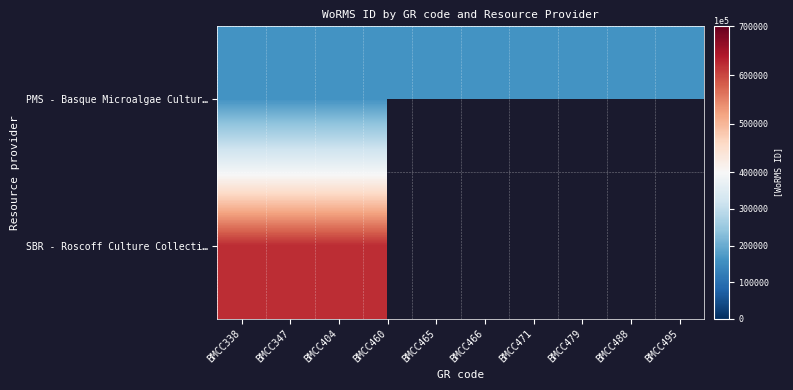

The value of SBR - Roscoff Culture Collecti… at BMCC347 is 868135.3. True or false?

False